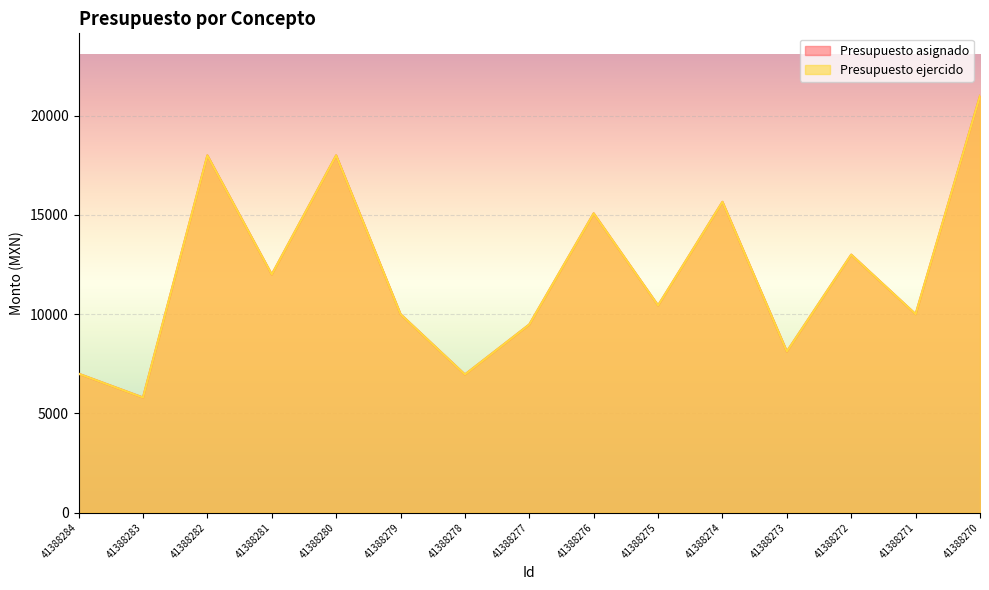

How many data points in Presupuesto ejercido are above 10440?

7